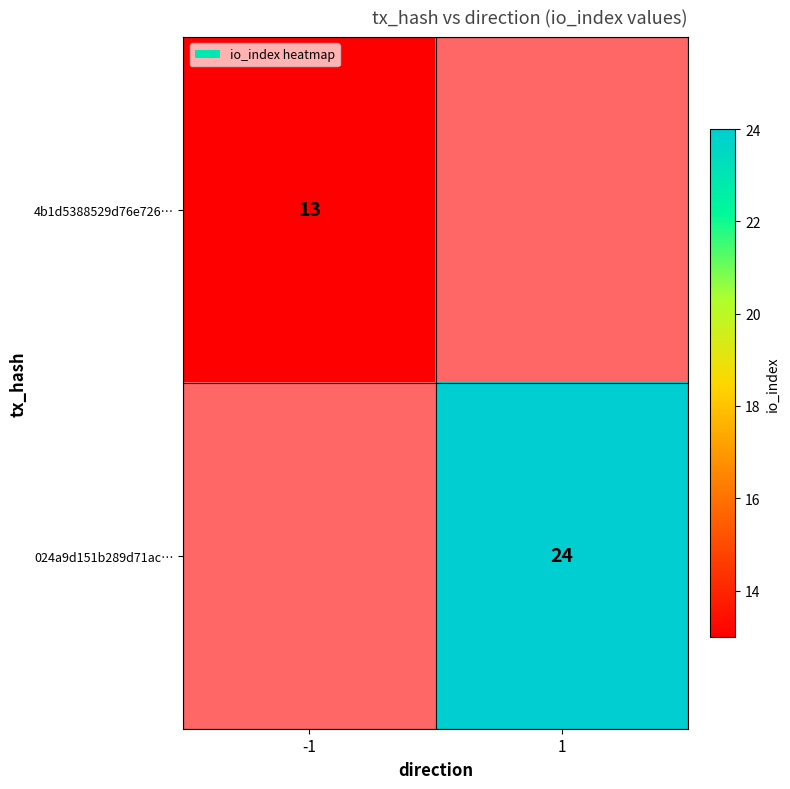

Between -1 and 1, which is larger?

1